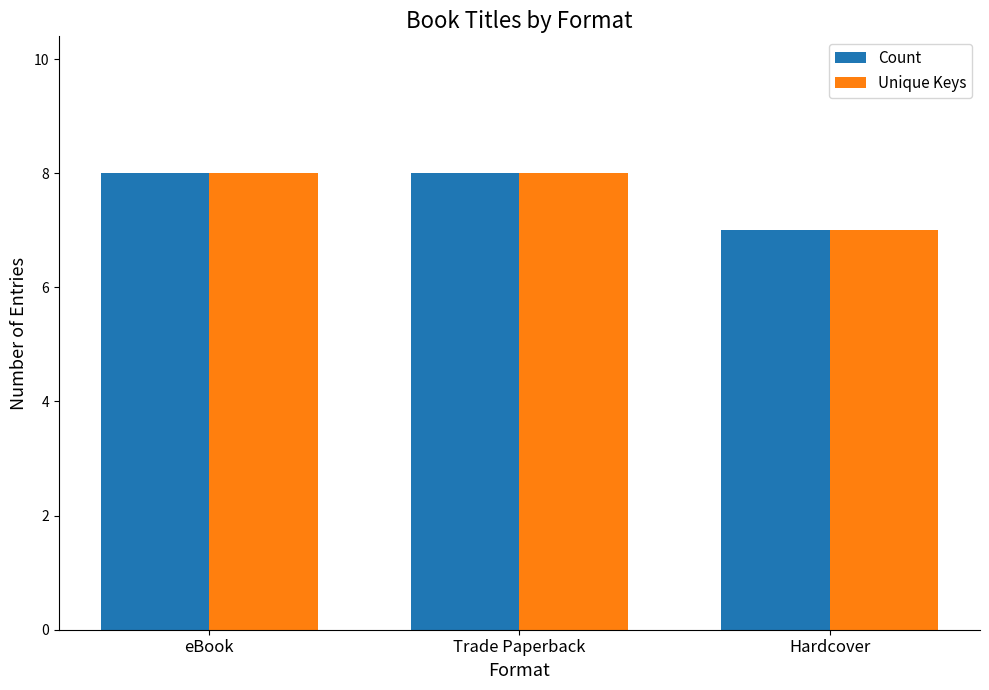

True or false: Count has a value of 12 at Trade Paperback.

False